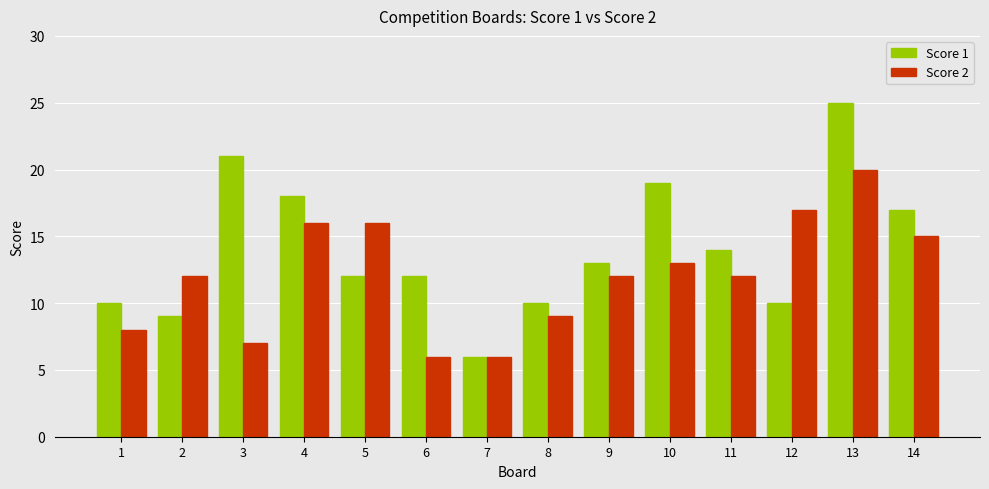

What is the value of the Score 1 bar at the 11th from the left?

14